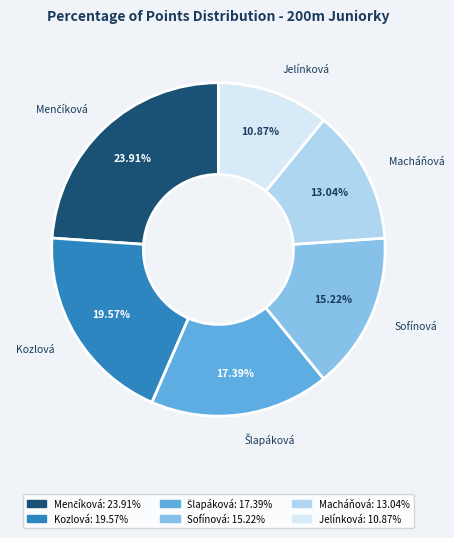

Combined, do Jelínková and Kozlová account for over 50%?

No